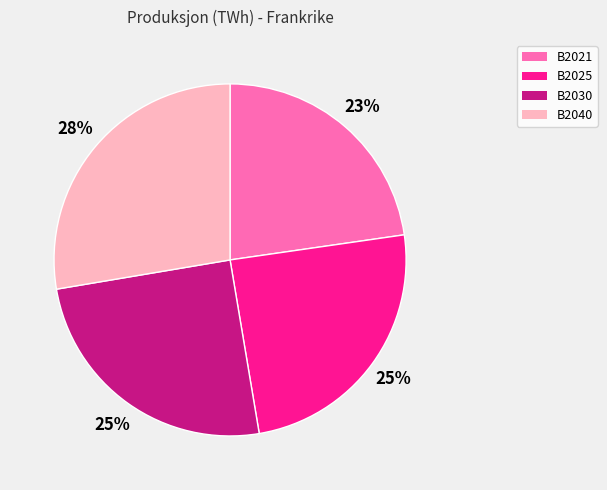

Is it true that B2021 is 23% of the pie?

True